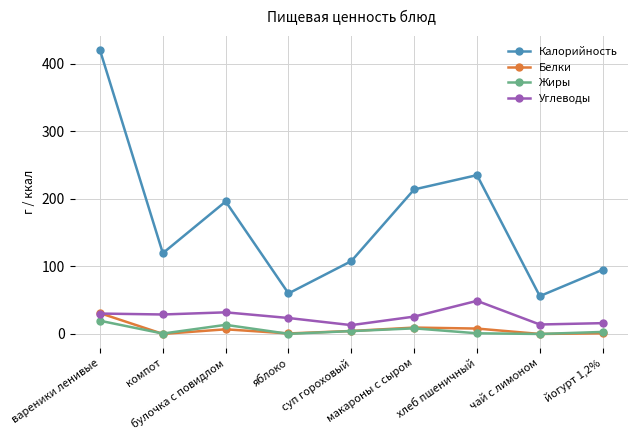

True or false: Углеводы and Калорийность intersect in this chart.

False